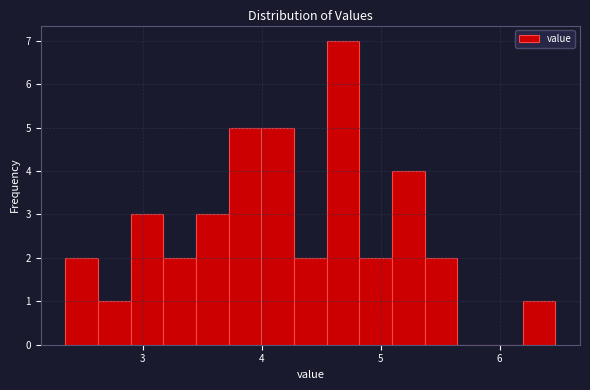

Read against the x-axis, roughly where is the centre of the tallest bar?

4.7